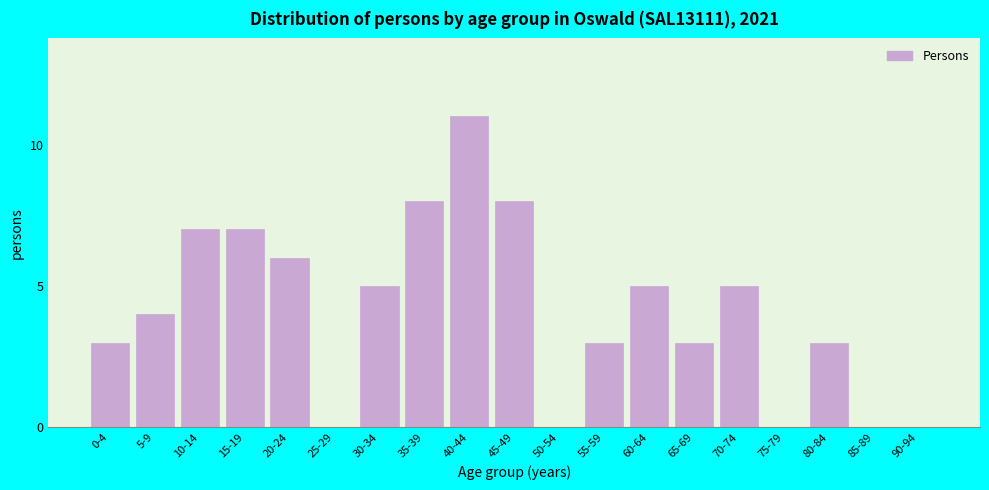

Reading left to right, extract all data points from this chart.

0-4=3	5-9=4	10-14=7	15-19=7	20-24=6	25-29=0	30-34=5	35-39=8	40-44=11	45-49=8	50-54=0	55-59=3	60-64=5	65-69=3	70-74=5	75-79=0	80-84=3	85-89=0	90-94=0